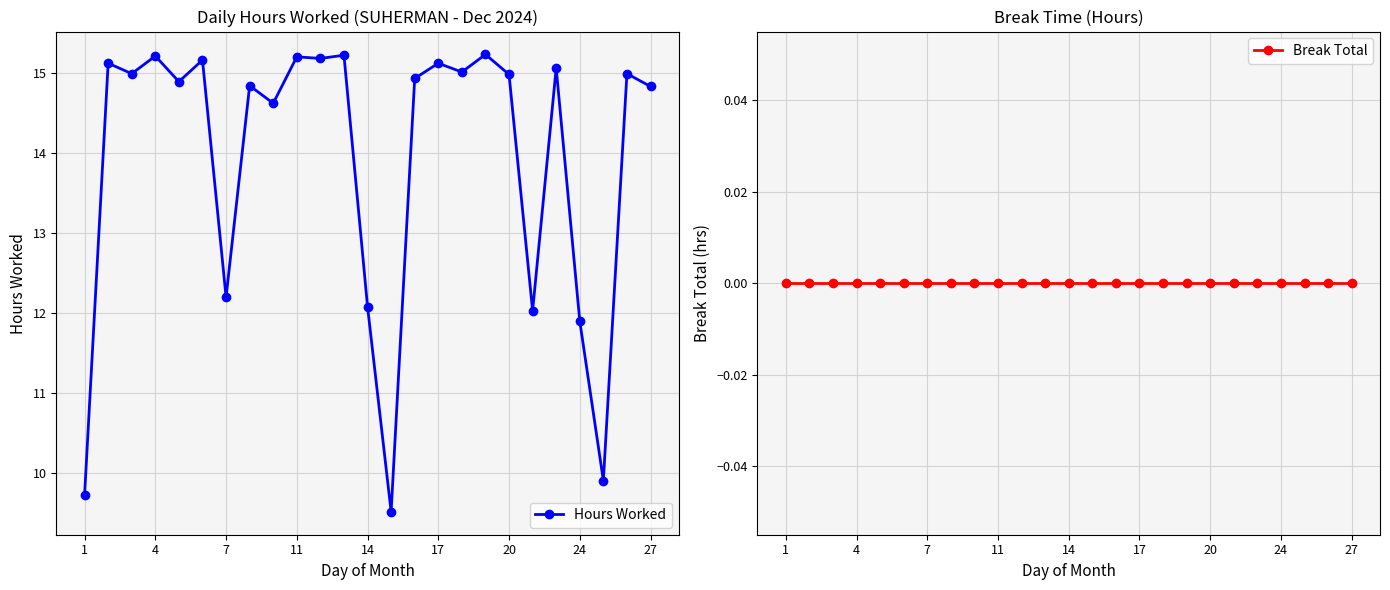

What is the total value across all series at 18?

15.0